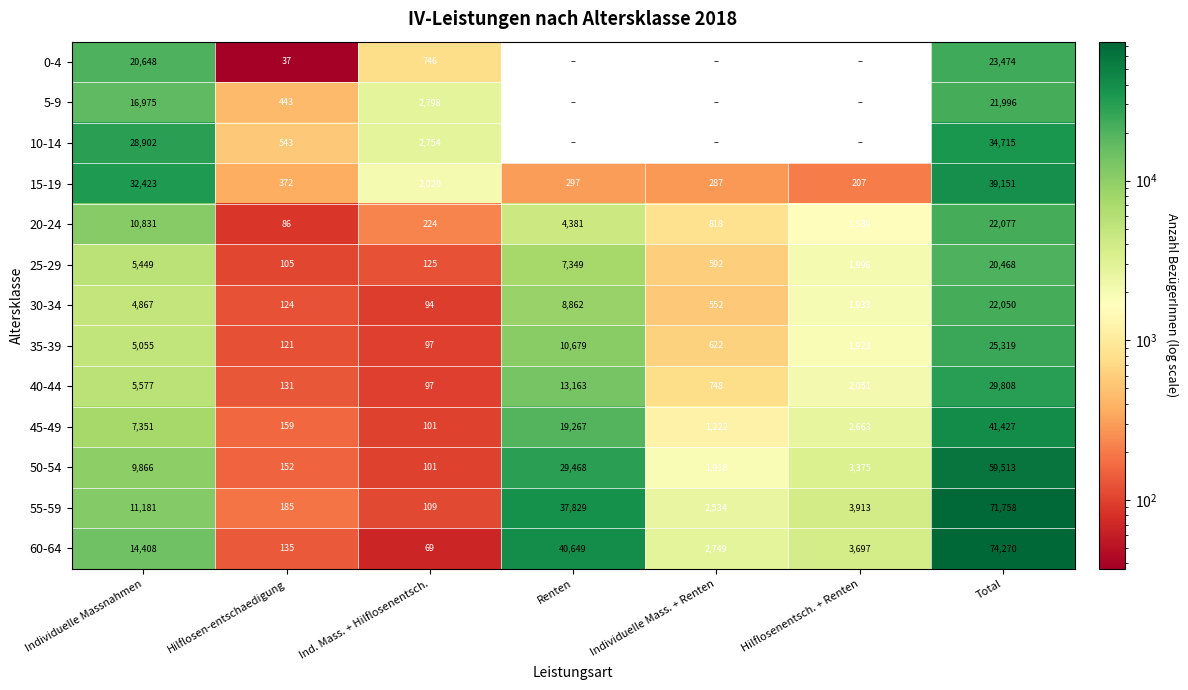

Which label corresponds to the largest value in the chart?

Total